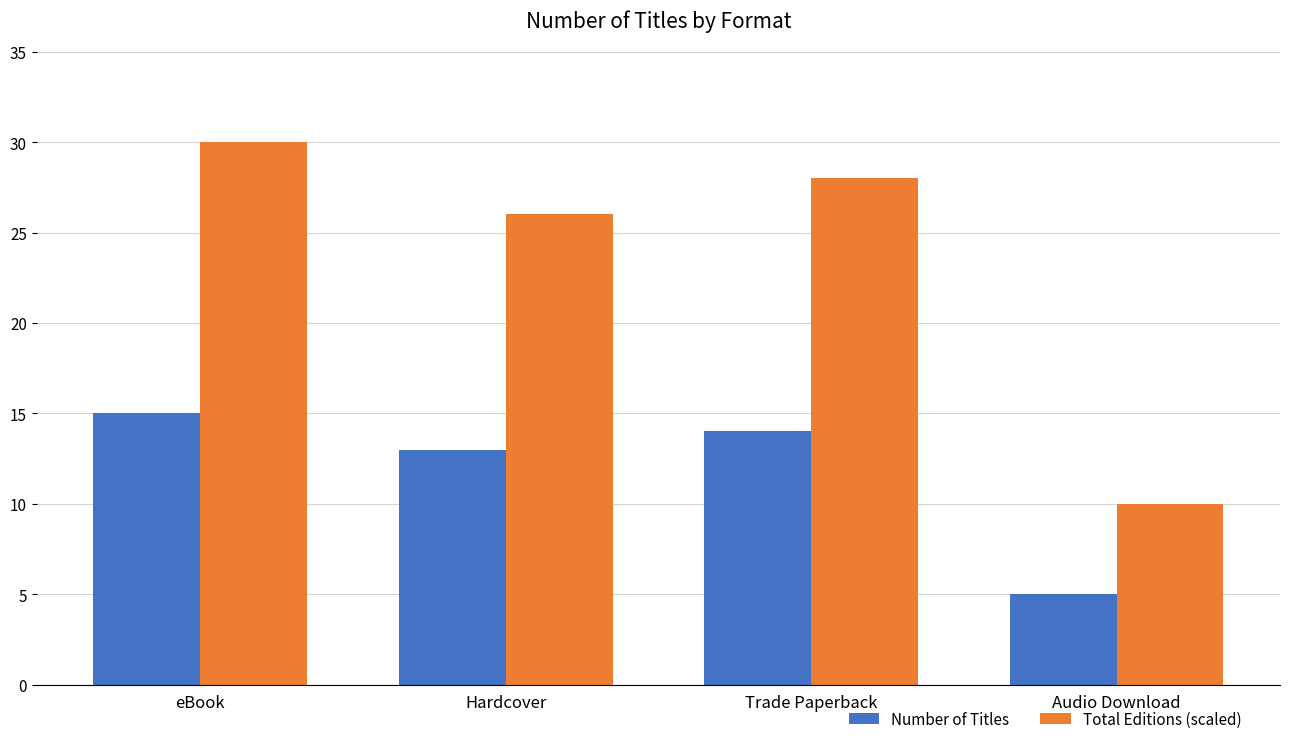

What is the total value across all series at eBook?

45